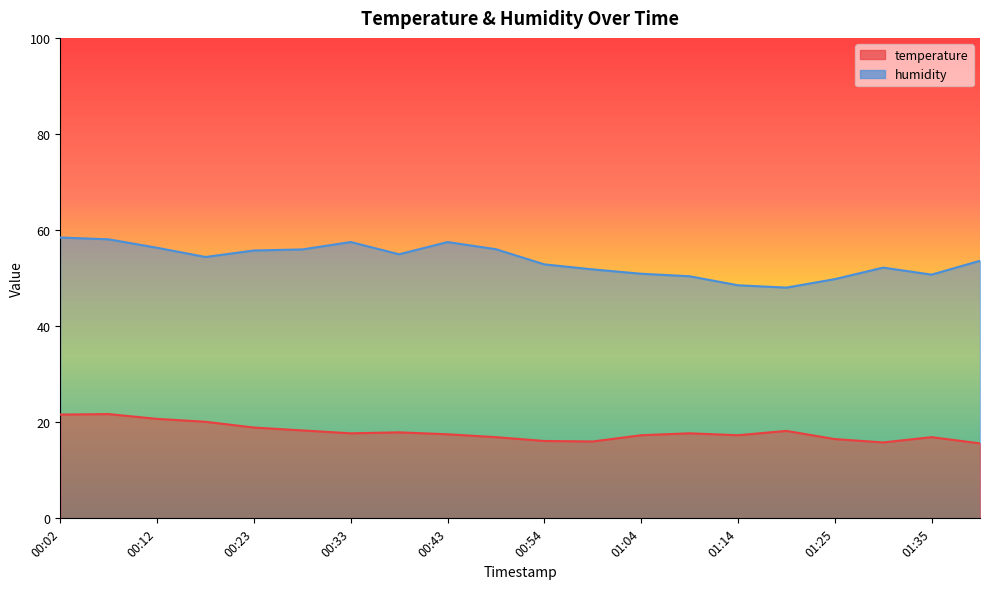

What is the difference between the highest and lowest values at 19?

38.0